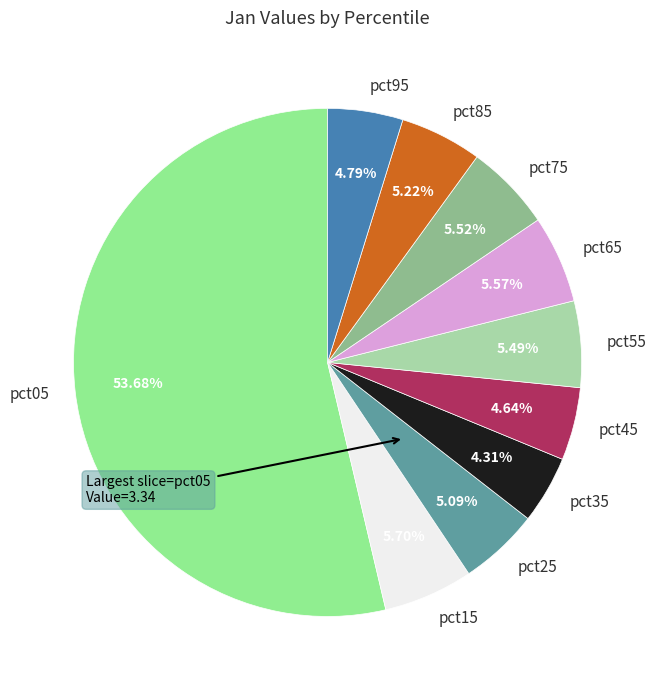

Which category accounts for the majority?

pct05